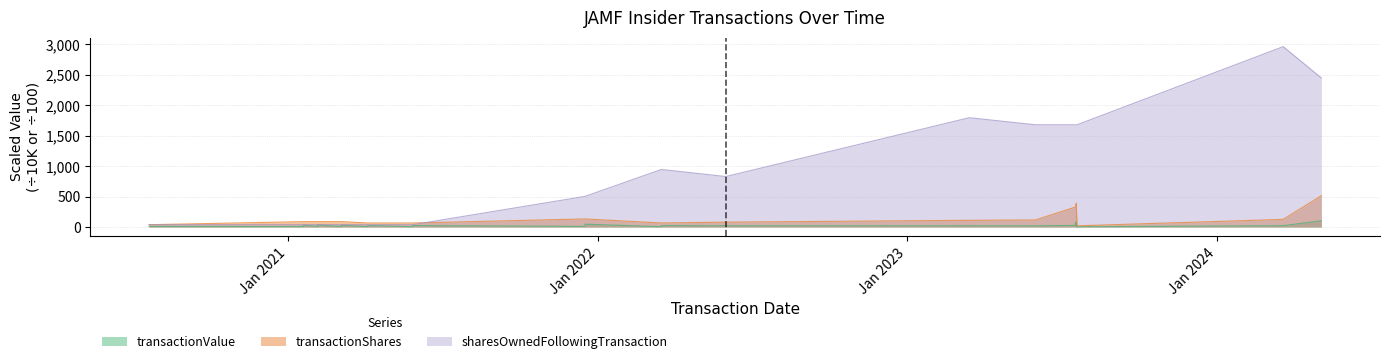

What value does the sharesOwnedFollowingTransaction series have at 2021-03-05?

38.5